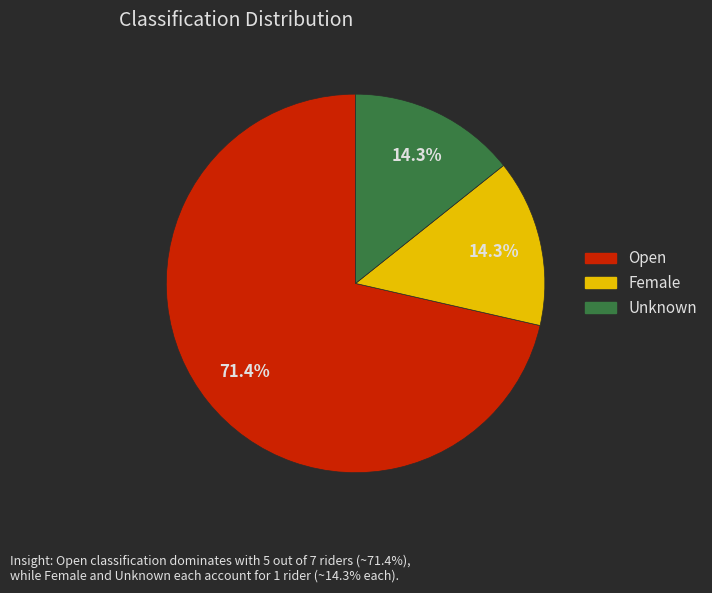

Which slice represents more than half of the pie?

Open